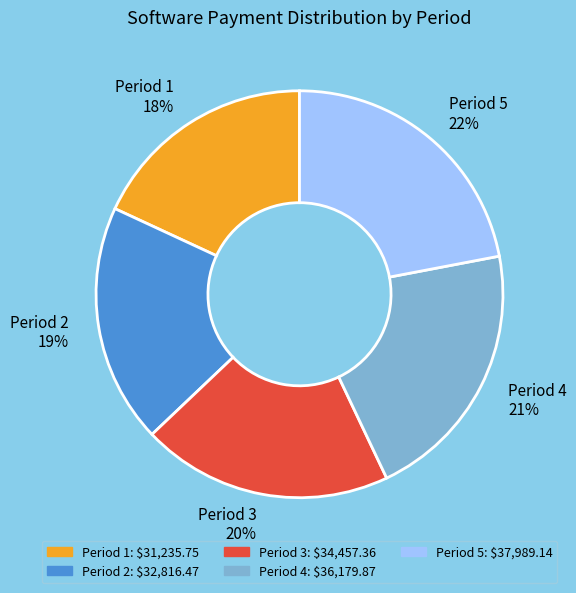

Which category has the biggest portion of the pie?

Period 5